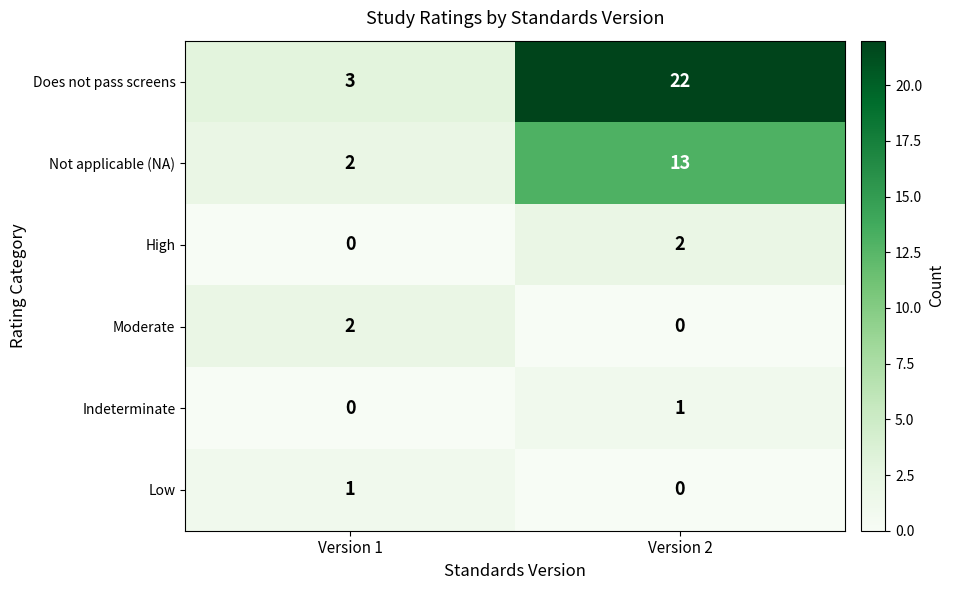

The Not applicable (NA) series shows 8 at Version 2. True or false?

False